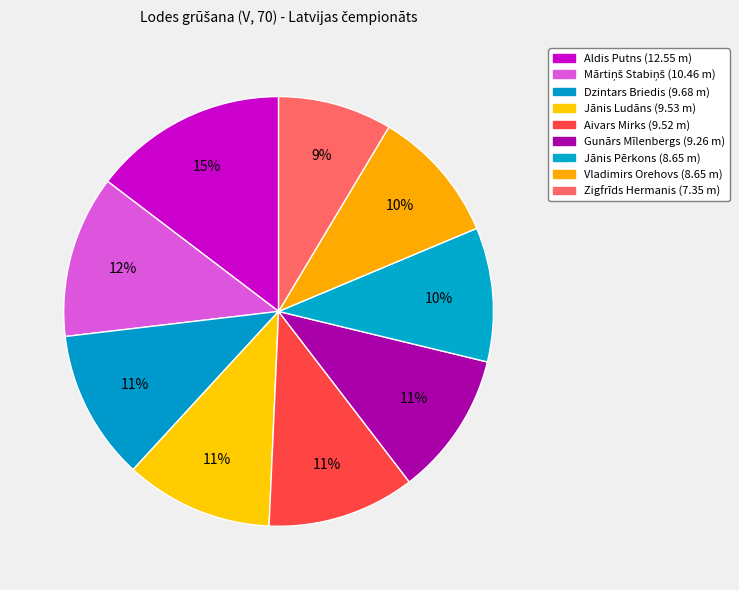

Rank the categories by value from highest to lowest.

Aldis Putns, Mārtiņš Stabiņš, Dzintars Briedis, Jānis Ludāns, Aivars Mirks, Gunārs Mīlenbergs, Jānis Pērkons, Vladimirs Orehovs, Zigfrīds Hermanis